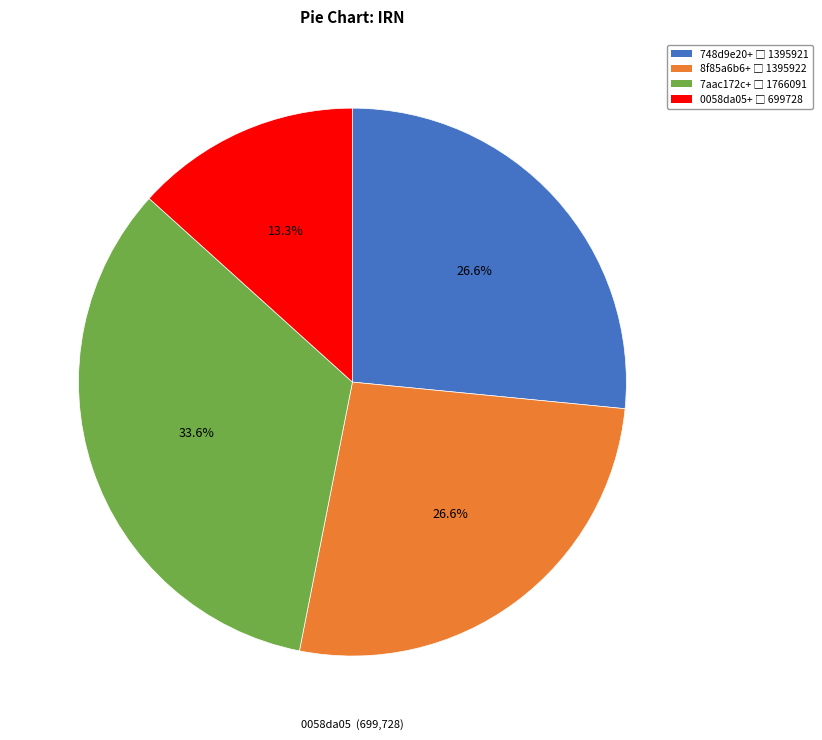

Is there a majority slice in this chart?

No